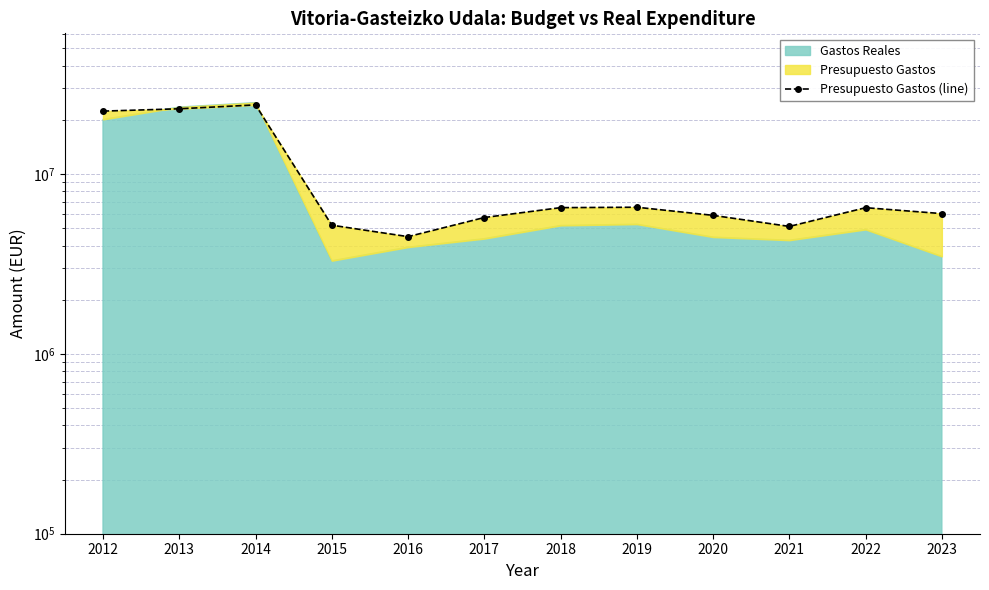

What is the change in value from 2017 to 2020?

+161805.2